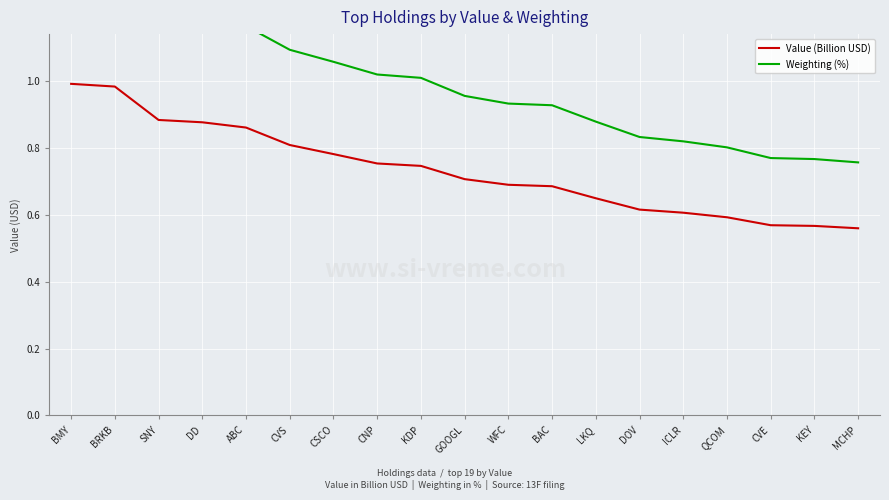

Which series has the widest spread of values?

Weighting (%)